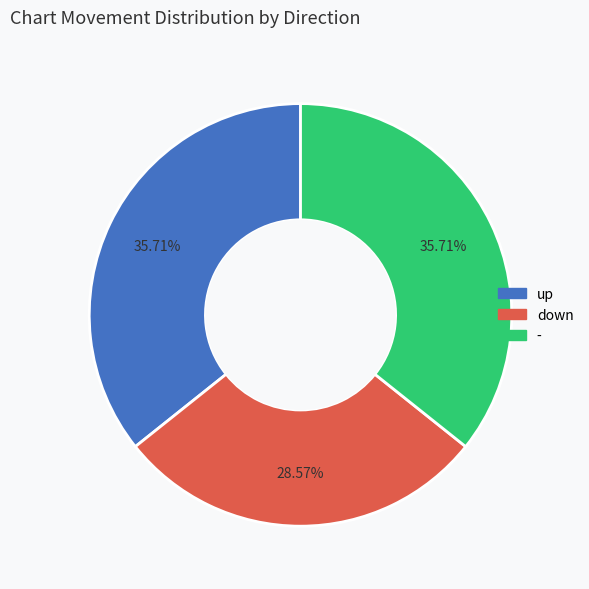

Do down and up together represent more than half of the pie?

Yes